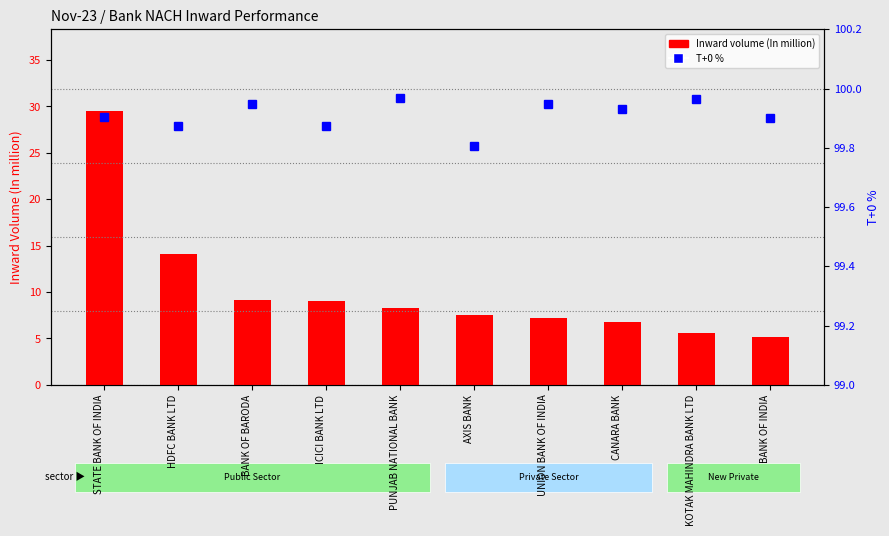

Which series changed the most between HDFC BANK LTD and ICICI BANK LTD?

Inward volume (In million)